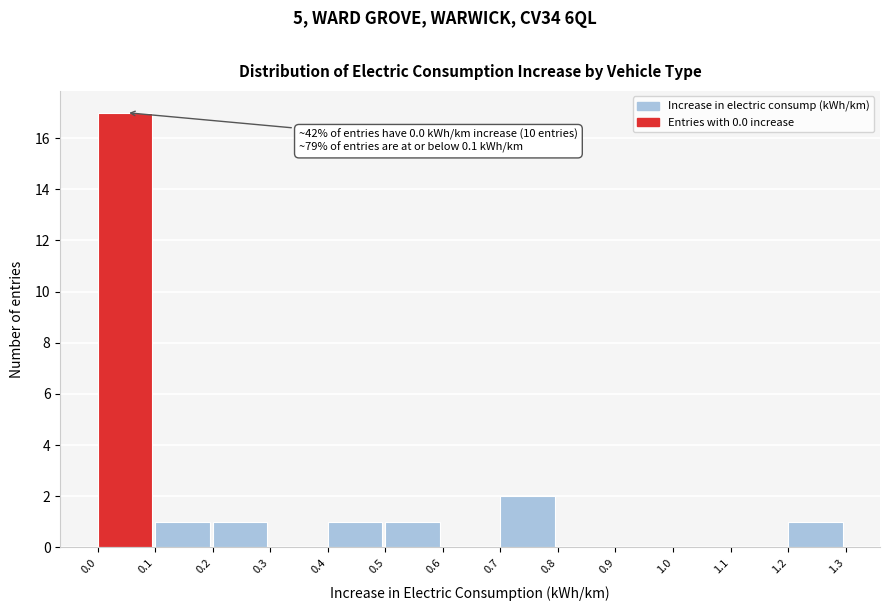

Which range on the x-axis has the tallest bar?

0.0 to 0.1